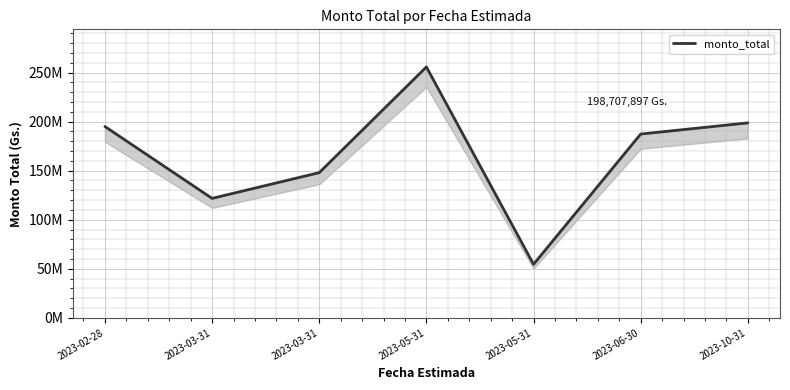

How many lines are shown in the chart?

1